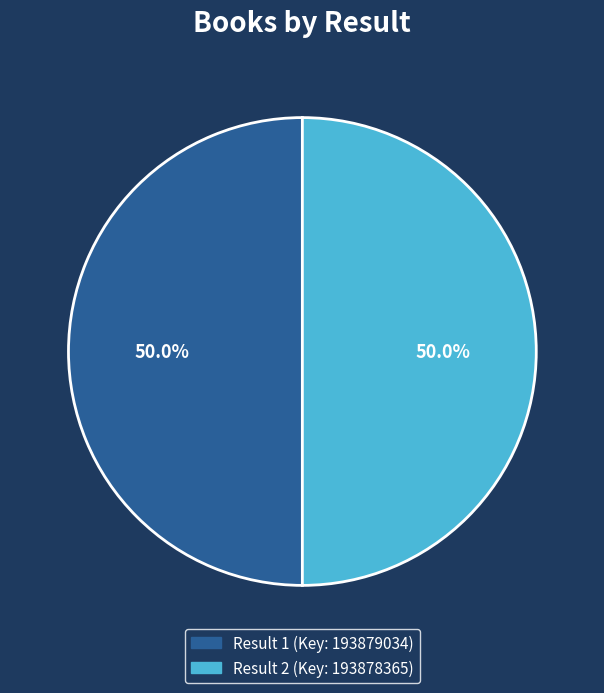

Which slice is the largest?

1